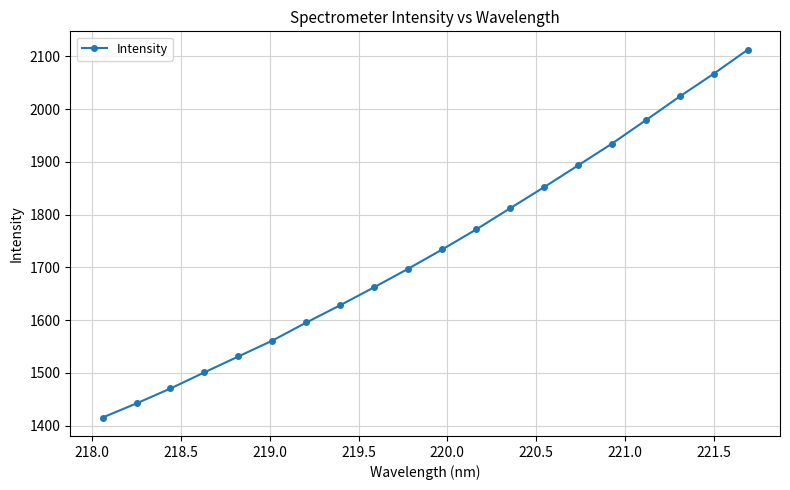

True or false: there are more than 0 points higher than both neighbors.

False